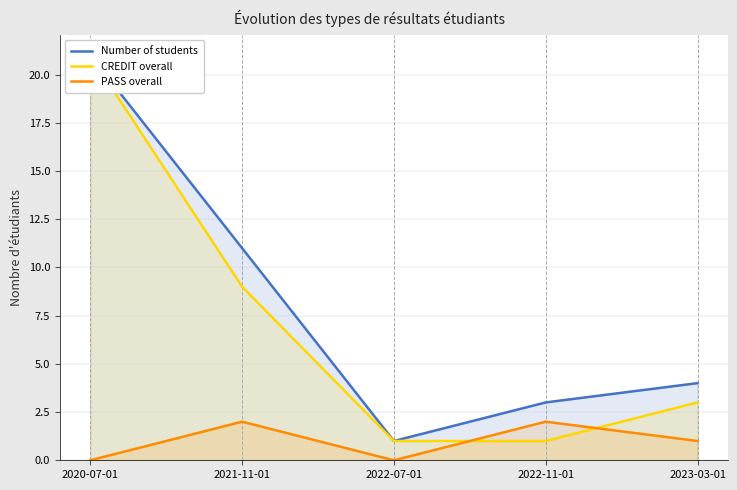

At which category does the chart reach its minimum across all series?

2020-07-01